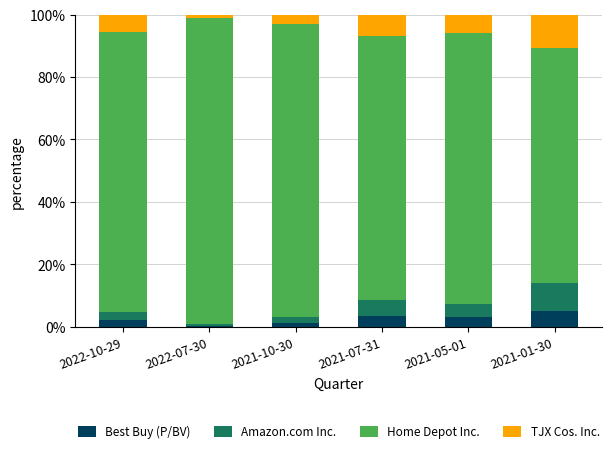

What is the sum of the Best Buy (P/BV) values at 2022-10-29 and 2021-01-30?

7.2